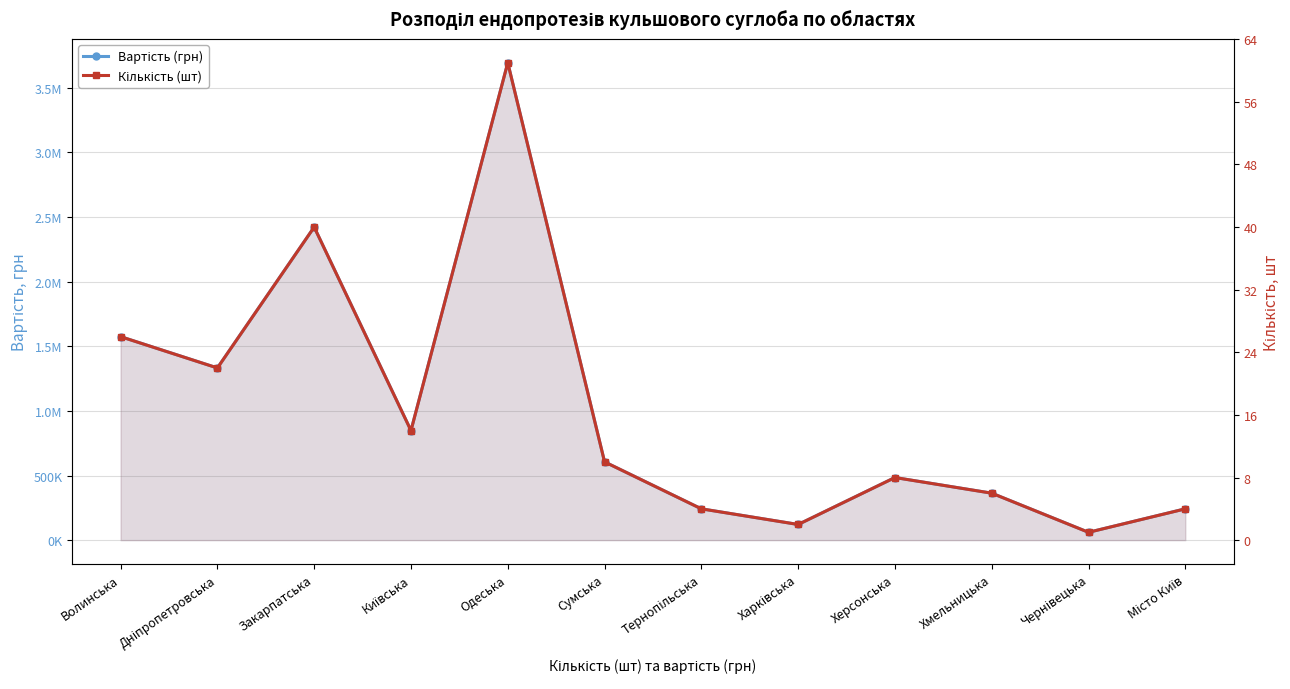

True or false: Кількість (шт) and Вартість (грн) cross at least once.

False